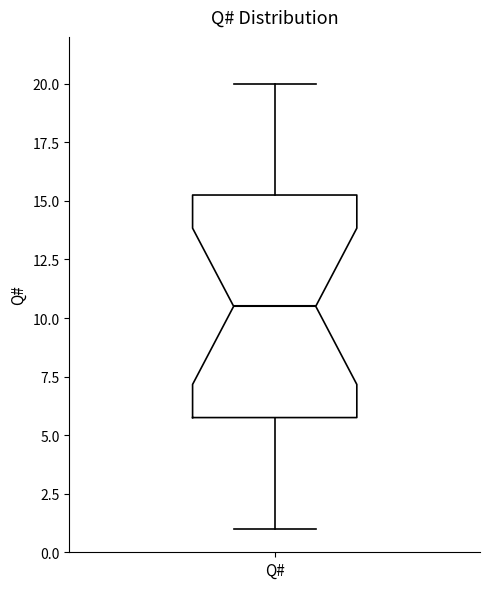

Read this box plot against the y-axis: the position of the median line, the range covered by the box, and the ends of both whiskers. The values are not printed on the chart, so give them approximately, as read against the axis.

median 10.5, box 6.0 to 15.5, whiskers 1.0 to 20.0